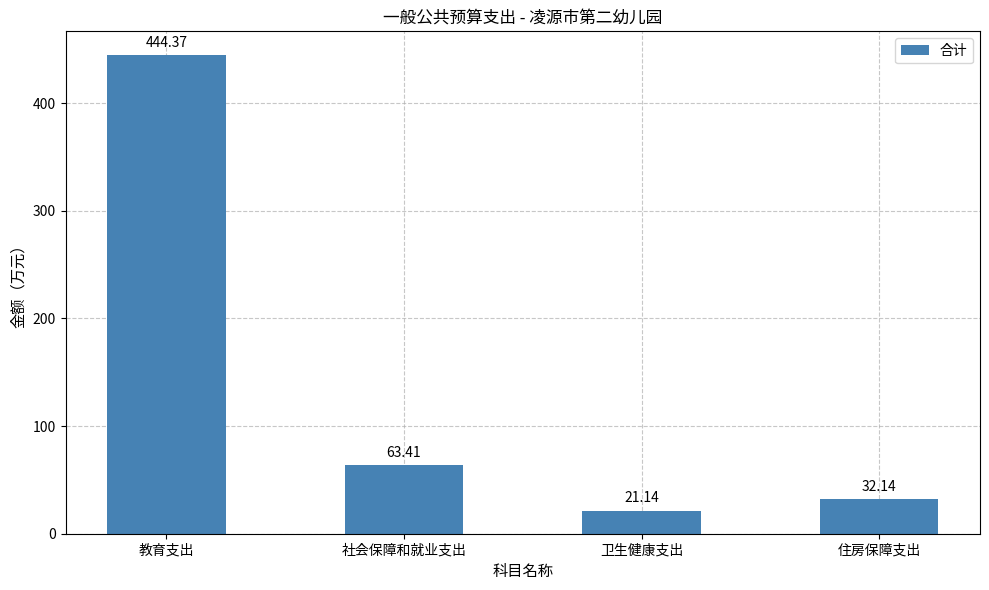

What is the minimum value shown in the chart?

21.1